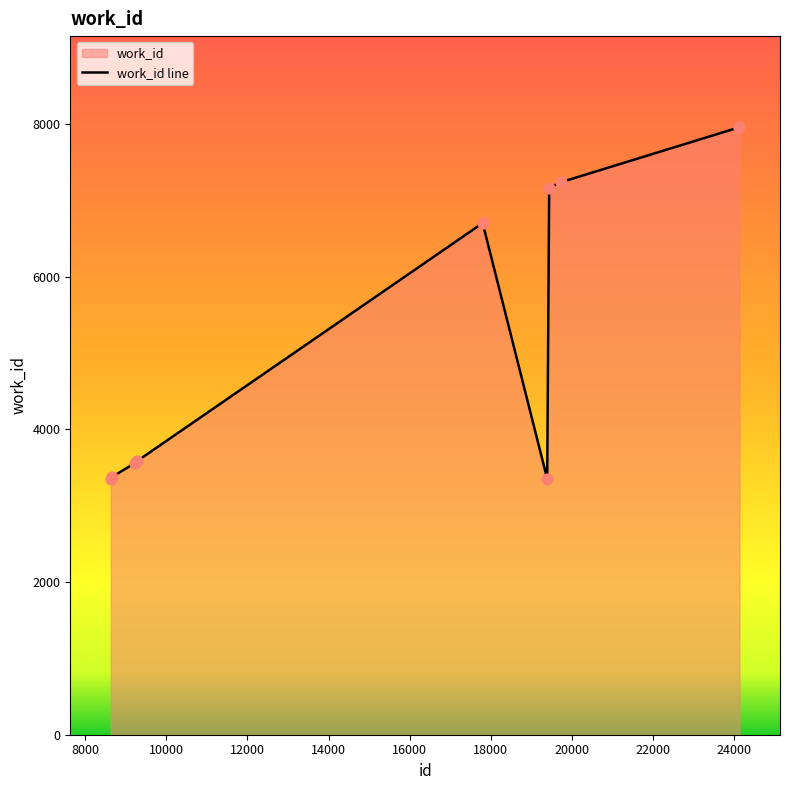

What is the difference between the maximum and minimum values?

4607